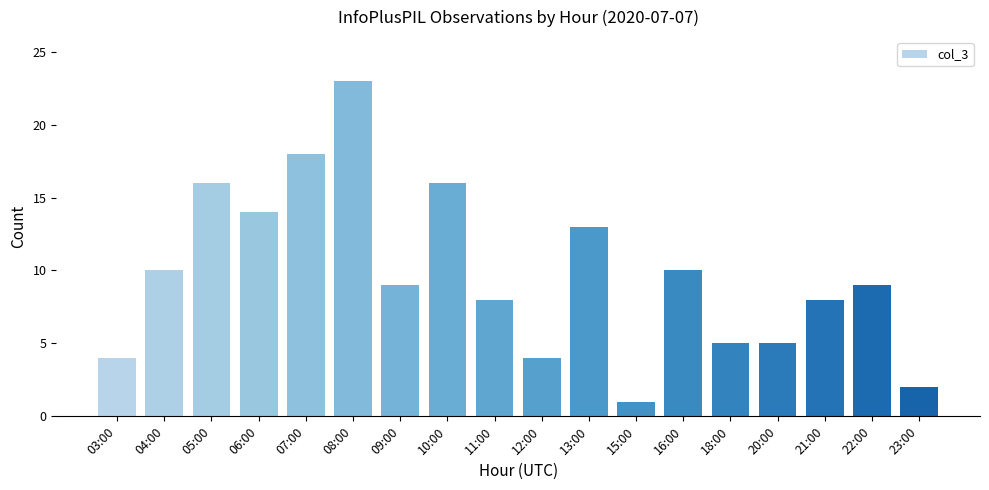

At which label is the value closest to 12?

13:00